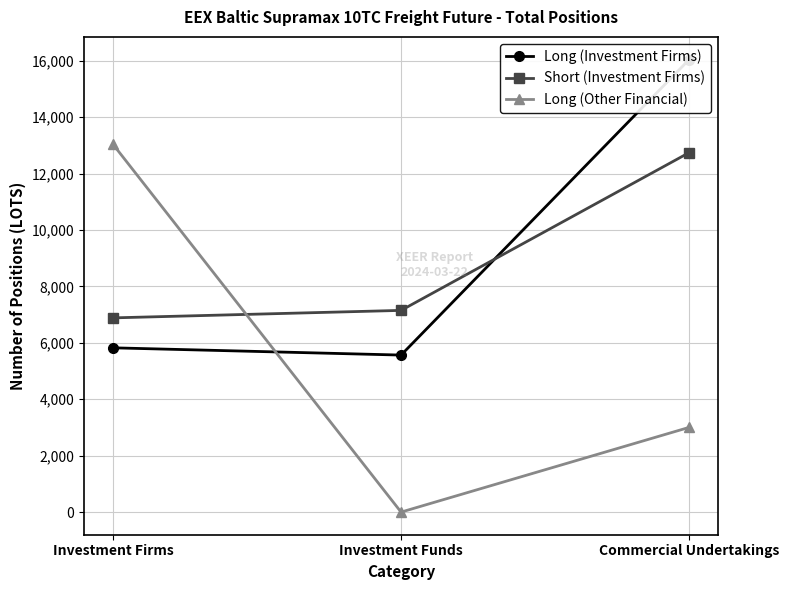

List the labels in order of Long (Investment Firms) value, smallest first.

Investment Funds, Investment Firms, Commercial Undertakings